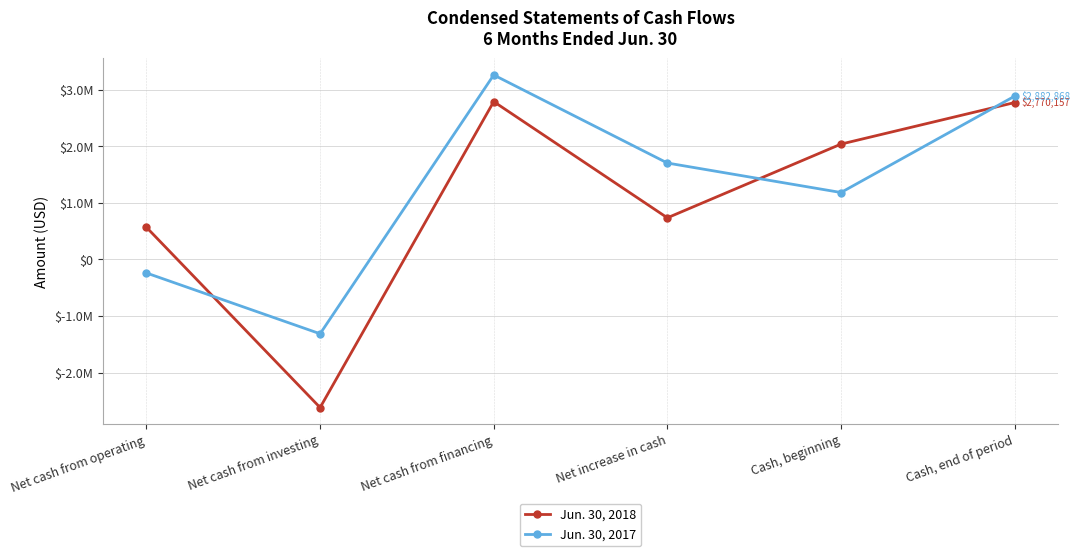

What is the maximum value shown in the chart?

3257596